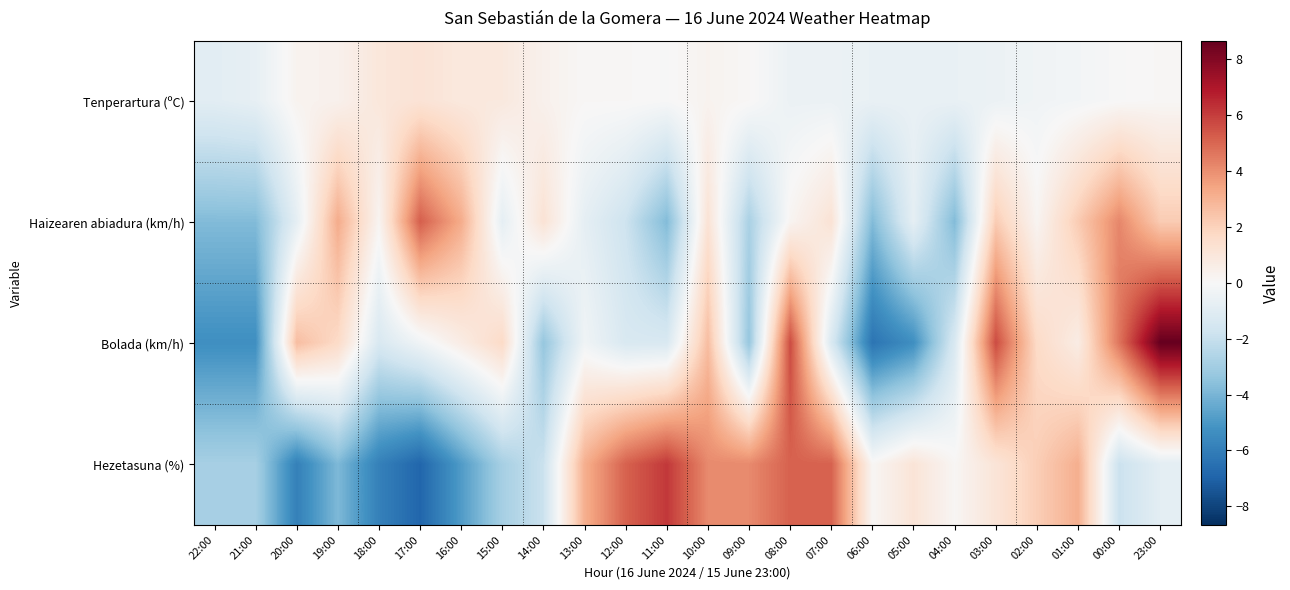

Reading left to right, what are all the values shown in this chart?

Tenperartura (ºC): 22:00=-0.9	21:00=-0.7	20:00=0.3	19:00=0.4	18:00=1.0	17:00=1.2	16:00=0.9	15:00=0.9	14:00=0.4	13:00=0.1	12:00=0.1	11:00=-0.0	10:00=0.3	09:00=0.1	08:00=-0.5	07:00=-0.5	06:00=-0.6	05:00=-0.6	04:00=-0.6	03:00=-0.5	02:00=-0.3	01:00=-0.2	00:00=-0.0	23:00=0.1
Haizearen abiadura (km/h): 22:00=-3.8	21:00=-3.8	20:00=-0.8	19:00=3.2	18:00=0.2	17:00=5.2	16:00=3.2	15:00=-0.8	14:00=1.2	13:00=-0.8	12:00=-1.8	11:00=-3.8	10:00=1.2	09:00=-2.8	08:00=0.2	07:00=1.2	06:00=-3.8	05:00=-0.8	04:00=-3.8	03:00=2.2	02:00=0.2	01:00=2.2	00:00=4.2	23:00=2.2
Bolada (km/h): 22:00=-5.3	21:00=-5.3	20:00=2.7	19:00=1.7	18:00=-1.3	17:00=-0.3	16:00=0.7	15:00=1.7	14:00=-3.3	13:00=-0.3	12:00=-1.3	11:00=-1.3	10:00=2.7	09:00=-3.3	08:00=5.7	07:00=-1.3	06:00=-6.3	05:00=-5.3	04:00=-1.3	03:00=5.7	02:00=1.7	01:00=0.7	00:00=4.7	23:00=8.7
Hezetasuna (%): 22:00=-2.9	21:00=-2.9	20:00=-5.9	19:00=-3.9	18:00=-5.9	17:00=-6.9	16:00=-4.9	15:00=-2.9	14:00=-1.9	13:00=3.1	12:00=5.1	11:00=6.1	10:00=4.1	09:00=4.1	08:00=5.1	07:00=5.1	06:00=0.1	05:00=1.1	04:00=0.1	03:00=1.1	02:00=2.1	01:00=3.1	00:00=-1.9	23:00=-0.9